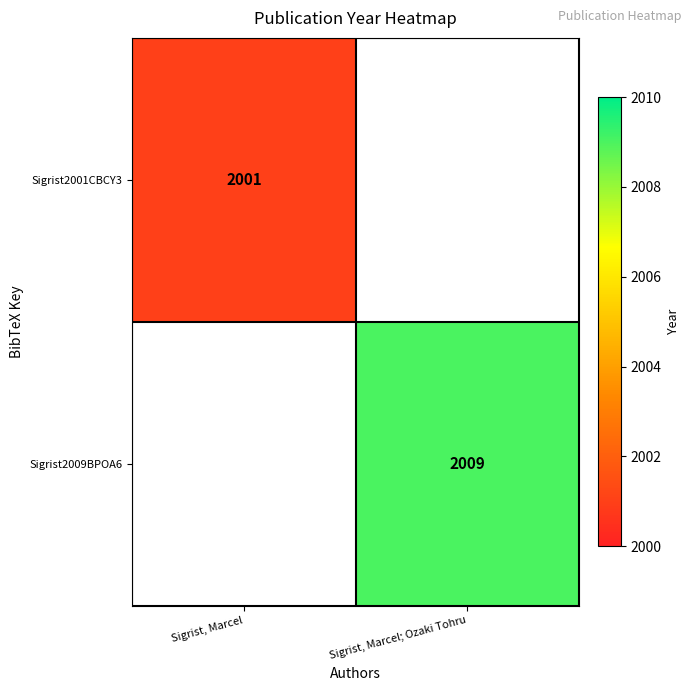

How many data points does each series have?

2